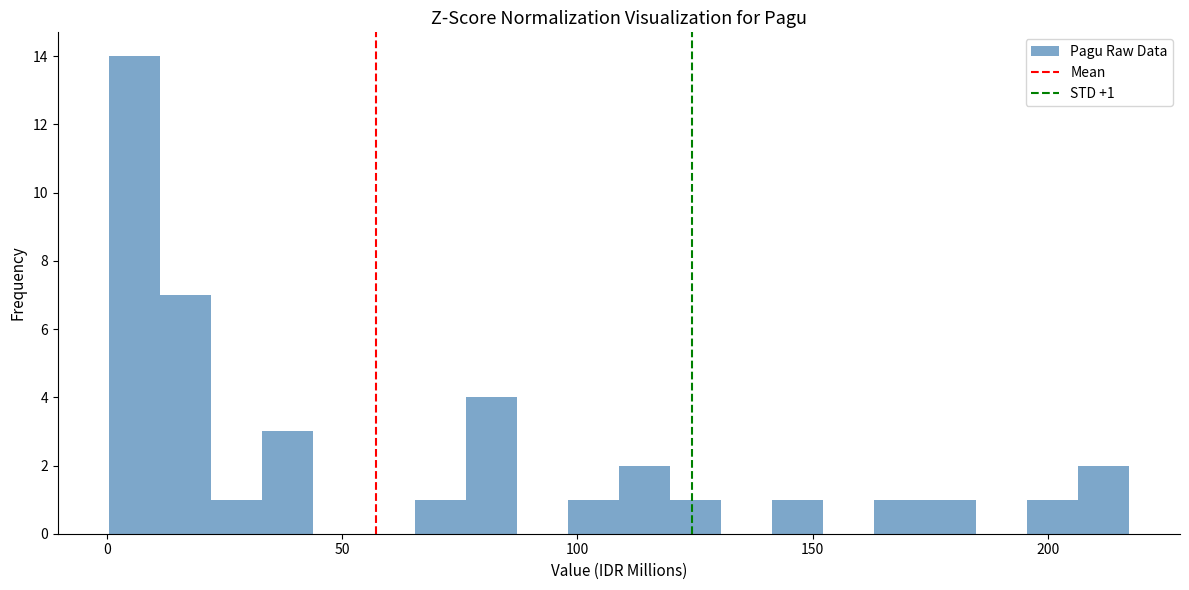

Read against the x-axis, roughly where is the centre of the tallest bar?

5